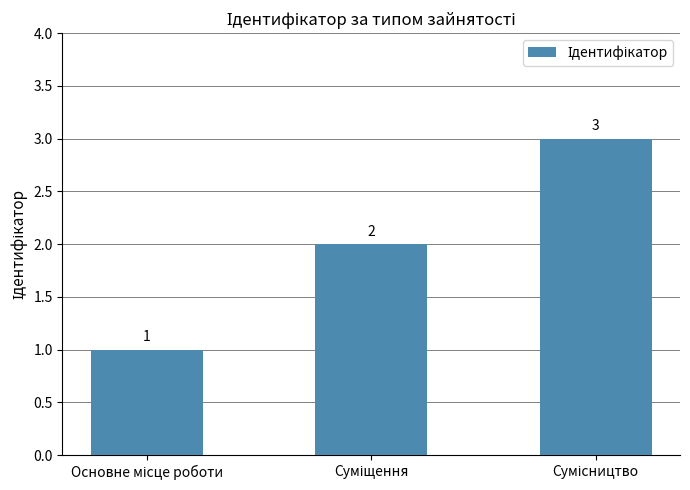

How many values are between 1 and 3?

3